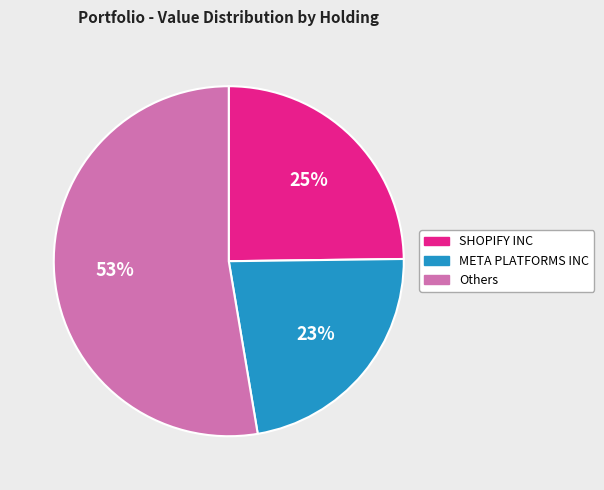

To the nearest percent, what is the difference between the largest and smallest slice percentages?

30%